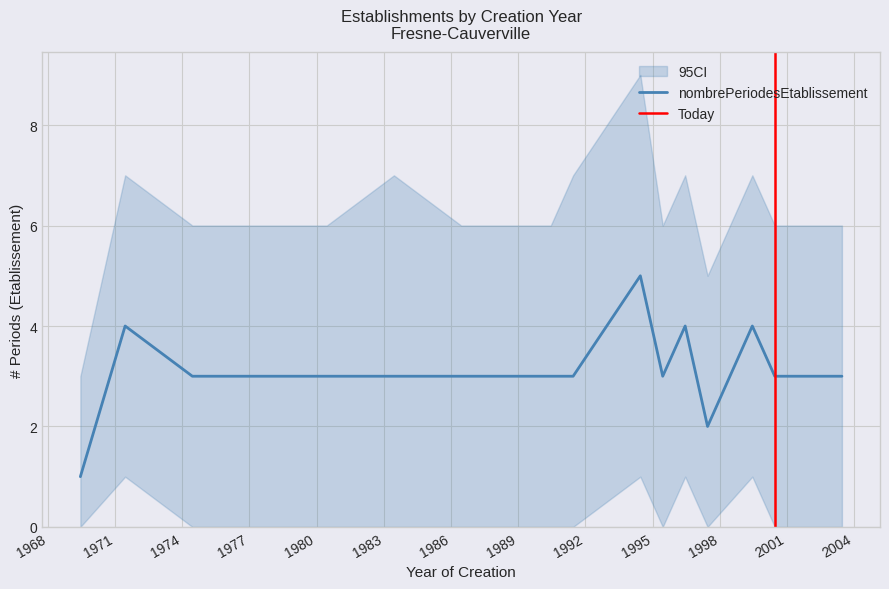

What is the difference between the values at 2002 and 1994?

2